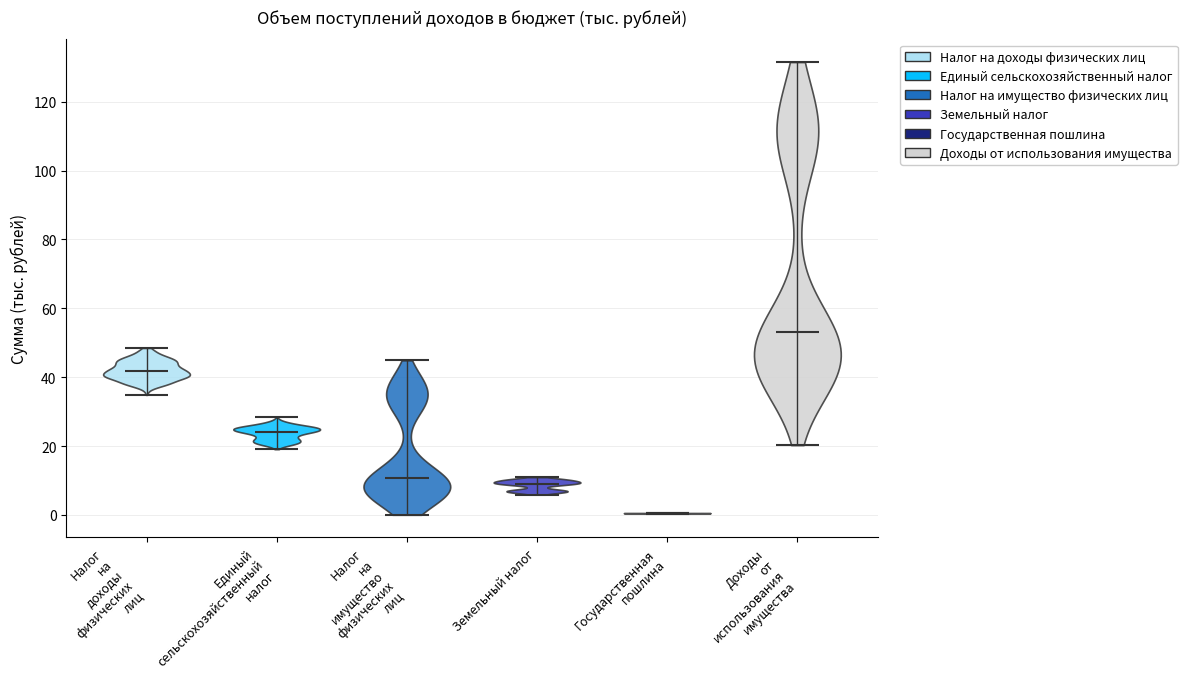

Which violin has the lowest median line?

Государственная пошлина